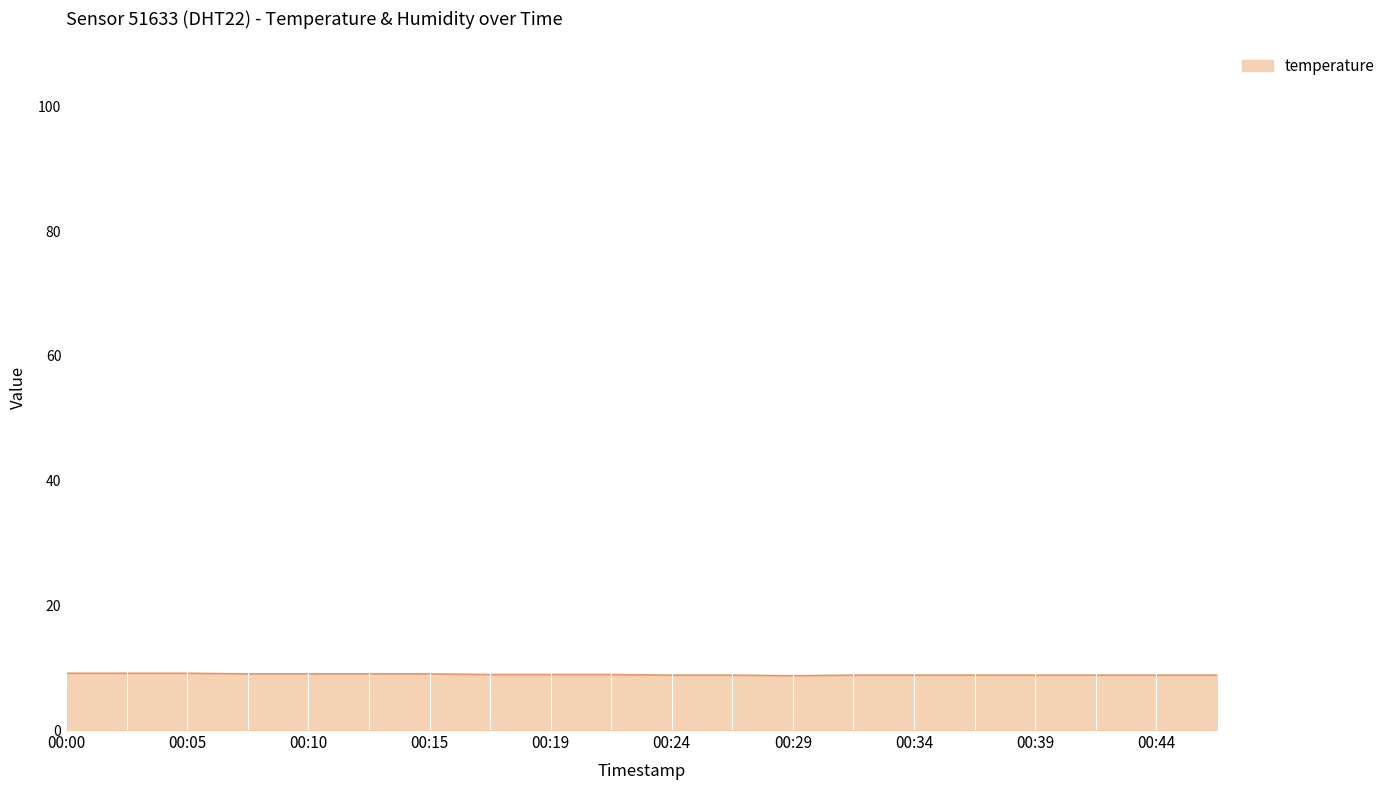

What is the minimum value shown in the chart?

8.7